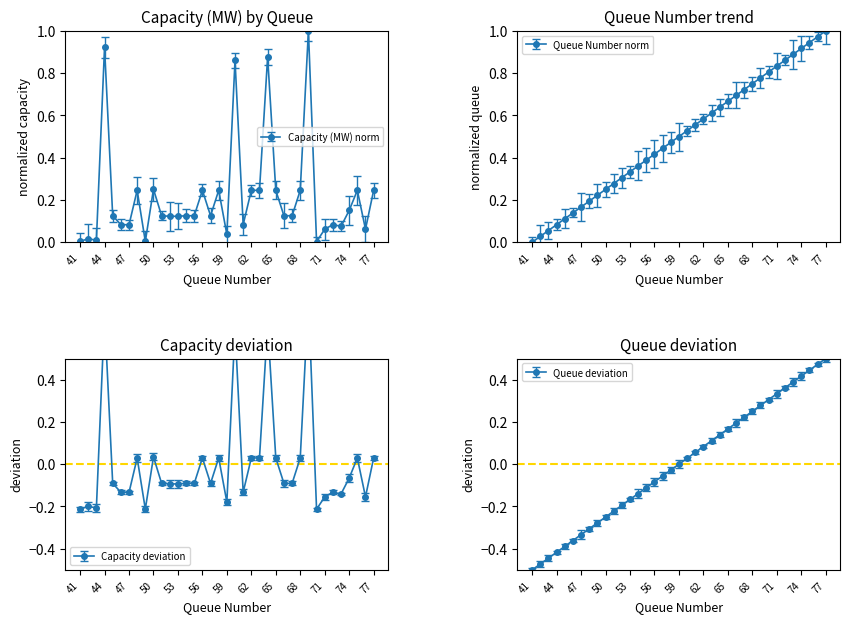

Reading left to right, what are all the values shown in this chart?

Capacity (MW): 41=0.0	42=0.0	43=0.0	44=0.9	45=0.1	46=0.1	47=0.1	48=0.2	49=0.0	50=0.3	51=0.1	52=0.1	53=0.1	54=0.1	55=0.1	56=0.2	57=0.1	58=0.2	59=0.0	60=0.9	61=0.1	62=0.2	63=0.2	64=0.9	65=0.2	66=0.1	67=0.1	68=0.2	69=1.0	70=0.0	71=0.1	72=0.1	73=0.1	74=0.2	75=0.2	76=0.1	77=0.2
Queue Number: 41=0.0	42=0.0	43=0.1	44=0.1	45=0.1	46=0.1	47=0.2	48=0.2	49=0.2	50=0.2	51=0.3	52=0.3	53=0.3	54=0.4	55=0.4	56=0.4	57=0.4	58=0.5	59=0.5	60=0.5	61=0.6	62=0.6	63=0.6	64=0.6	65=0.7	66=0.7	67=0.7	68=0.8	69=0.8	70=0.8	71=0.8	72=0.9	73=0.9	74=0.9	75=0.9	76=1.0	77=1.0